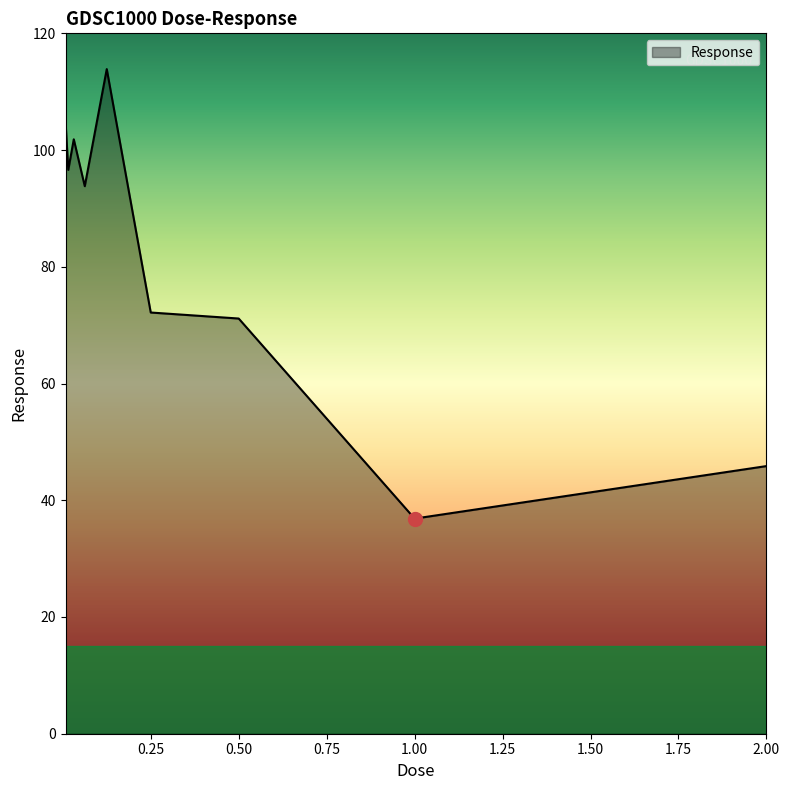

What is the difference between the maximum and minimum values?

77.0